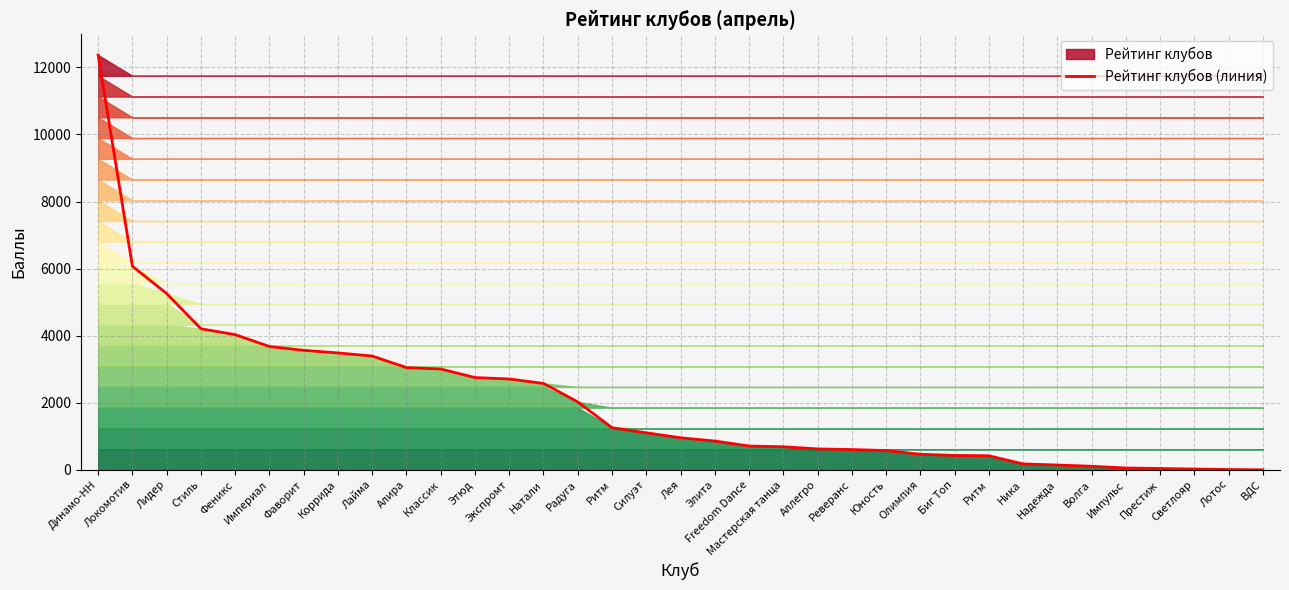

Which label corresponds to the largest value in the chart?

Динамо-НН